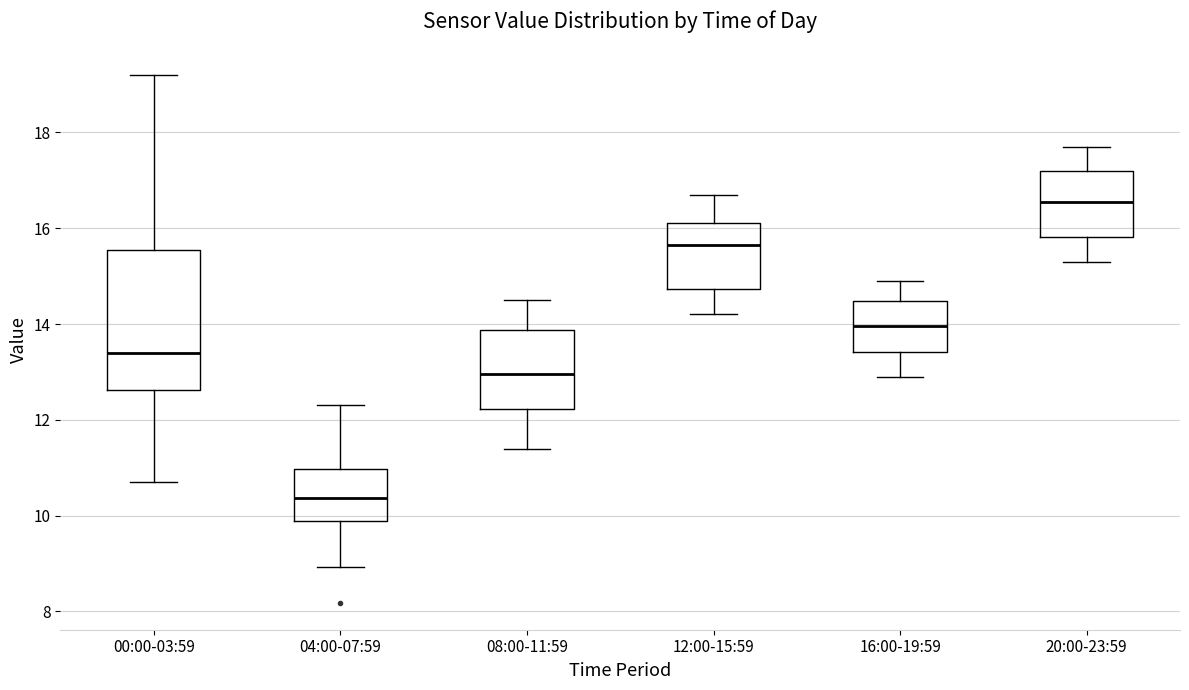

Reading left to right, transcribe this box plot: for each box, give where its median line is, the range the box spans, and where its two whiskers end, as read against the y-axis. The values are not printed on the chart, so give them approximately, as read against the axis.

00:00-03:59: median 13.4, box 12.6 to 15.6, whiskers 10.8 to 19.2
04:00-07:59: median 10.4, box 9.8 to 11.0, whiskers 9.0 to 12.4
08:00-11:59: median 13.0, box 12.2 to 13.8, whiskers 11.4 to 14.6
12:00-15:59: median 15.6, box 14.8 to 16.2, whiskers 14.2 to 16.8
16:00-19:59: median 14.0, box 13.4 to 14.4, whiskers 13.0 to 15.0
20:00-23:59: median 16.6, box 15.8 to 17.2, whiskers 15.4 to 17.8